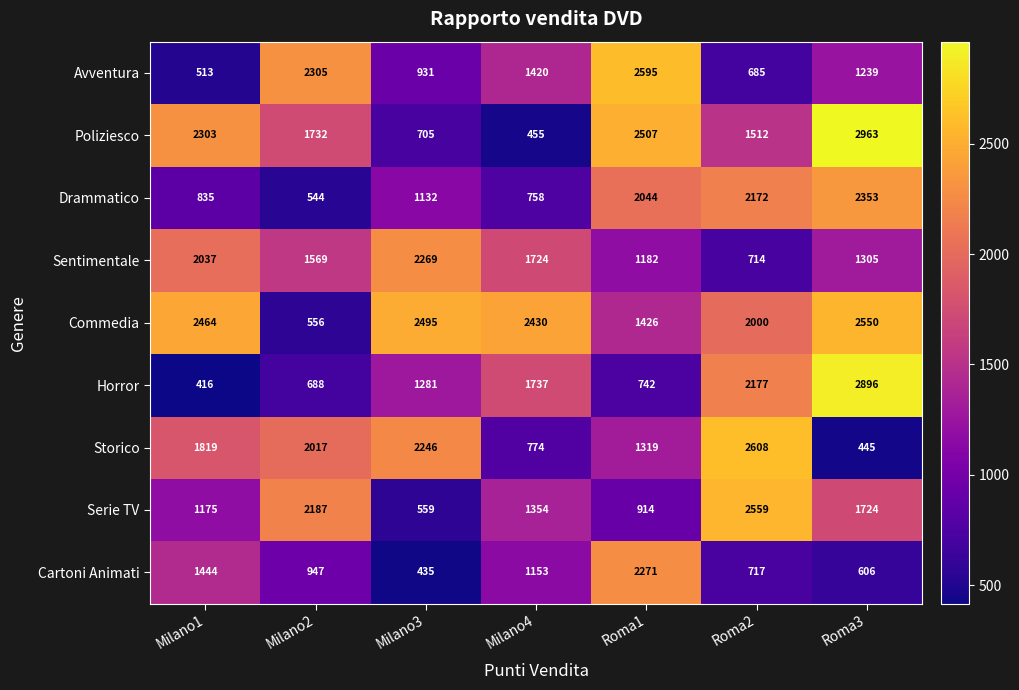

True or false: Cartoni Animati has a value of 717 at Roma2.

True